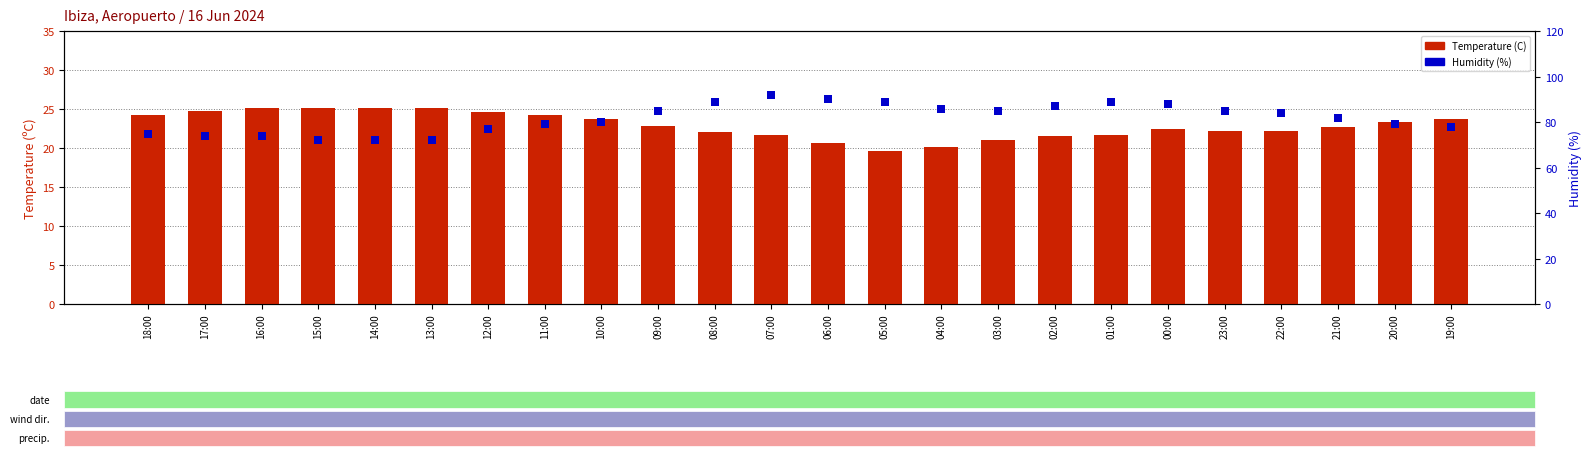

Which series has the largest total across all categories?

Humidity (%)